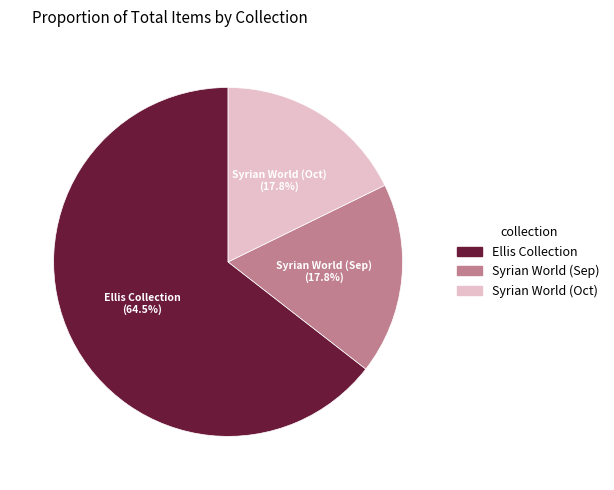

Is there a majority slice in this chart?

Yes